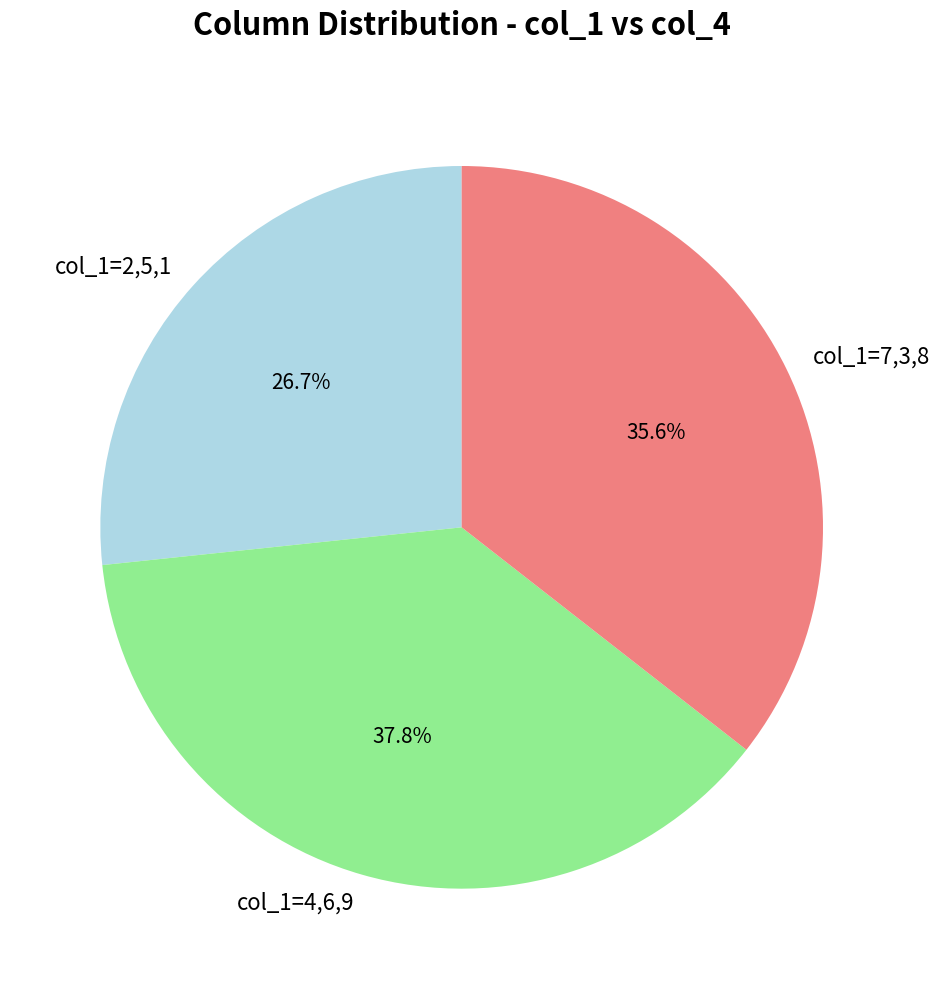

What is the total percentage of col_1=7,3,8 and col_1=2,5,1?

62.2%